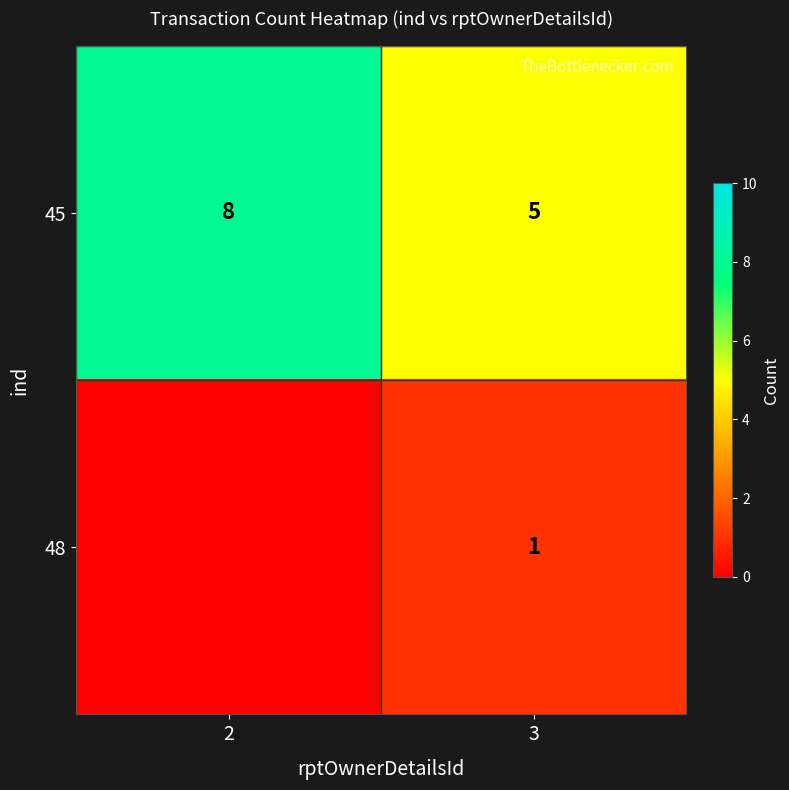

The value of 48 at 3 is 2. True or false?

False